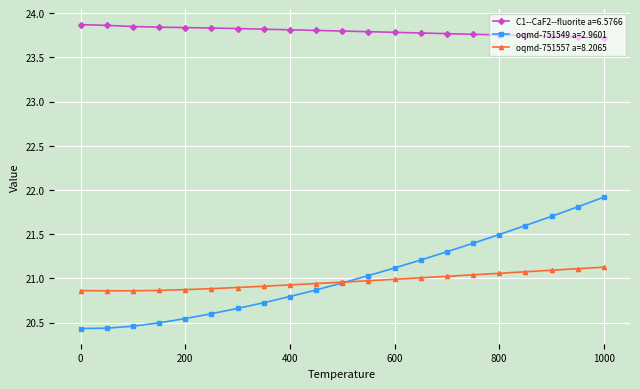

True or false: C1--CaF2--fluorite a=6.5766 and oqmd-751549 a=2.9601 intersect in this chart.

False